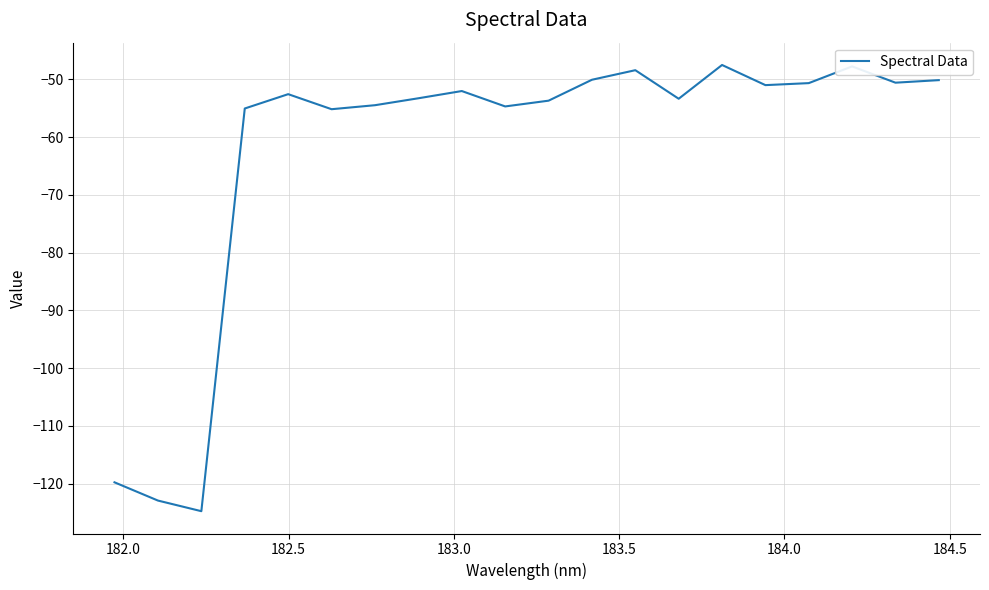

What is the smallest value displayed?

-124.7